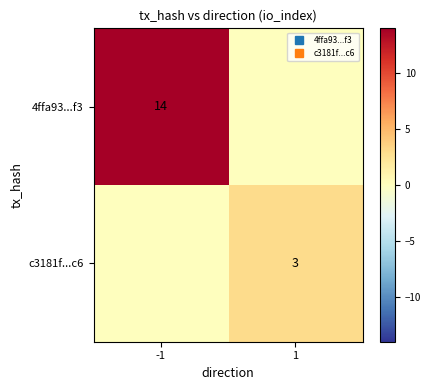

What is the total value across all series at -1?

14